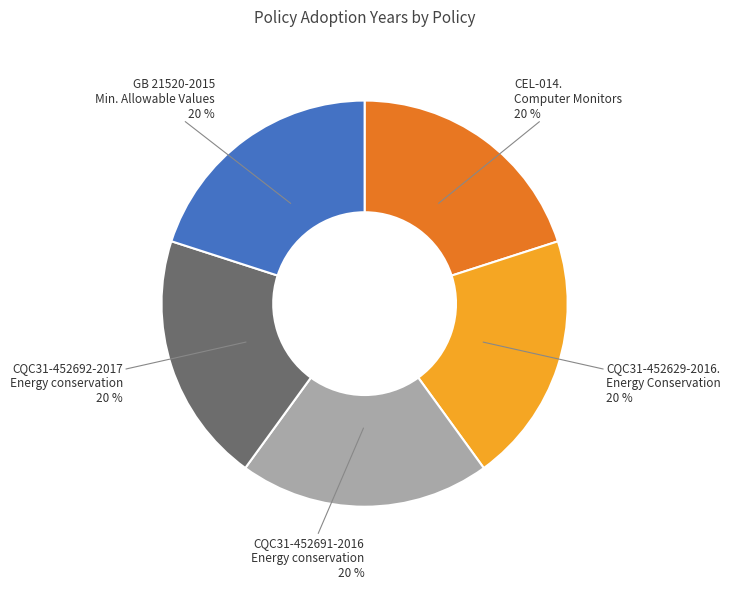

Is there any slice that represents more than half of the pie?

No